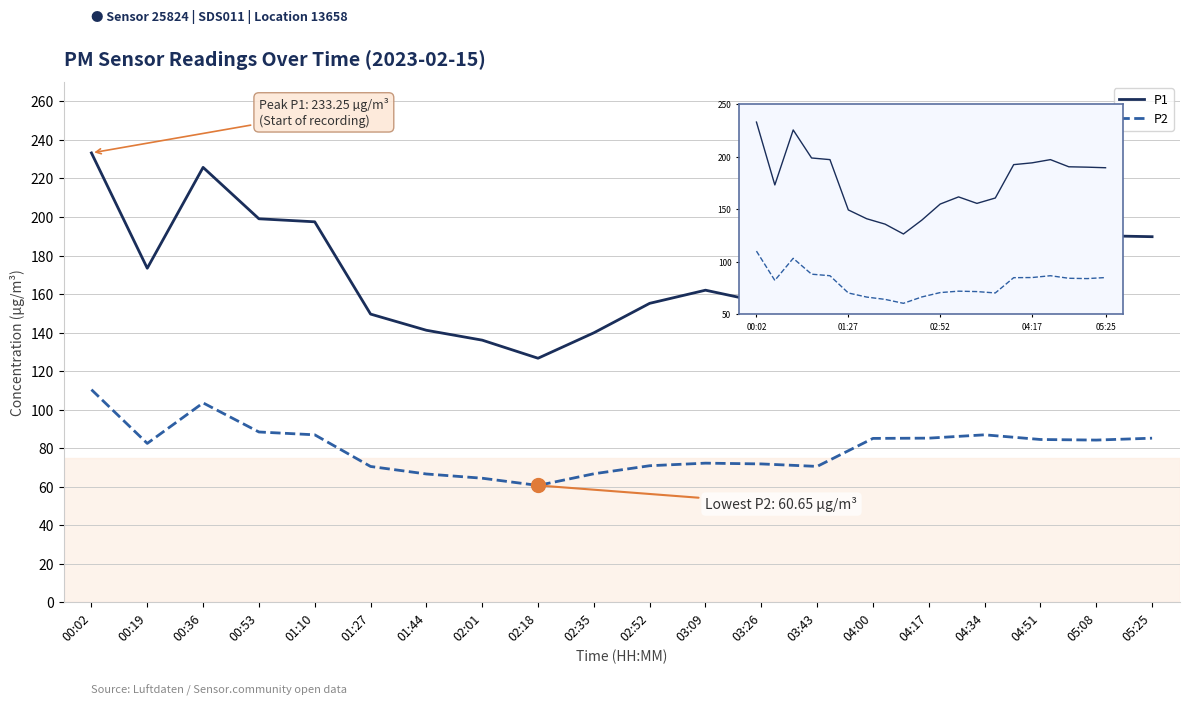

Reading left to right, transcribe all the data shown in this chart.

P1: 00:02=233.2	00:19=173.4	00:36=225.8	00:53=199.1	01:10=197.5	01:27=149.6	01:44=141.2	02:01=136.1	02:18=126.7	02:35=139.9	02:52=155.2	03:09=162.0	03:26=155.8	03:43=160.9	04:00=192.7	04:17=194.4	04:34=197.5	04:51=190.7	05:08=190.3	05:25=189.8
P2: 00:02=110.4	00:19=82.5	00:36=103.5	00:53=88.4	01:10=86.9	01:27=70.5	01:44=66.6	02:01=64.4	02:18=60.6	02:35=66.7	02:52=70.9	03:09=72.2	03:26=71.8	03:43=70.5	04:00=85.1	04:17=85.2	04:34=86.9	04:51=84.5	05:08=84.2	05:25=85.2